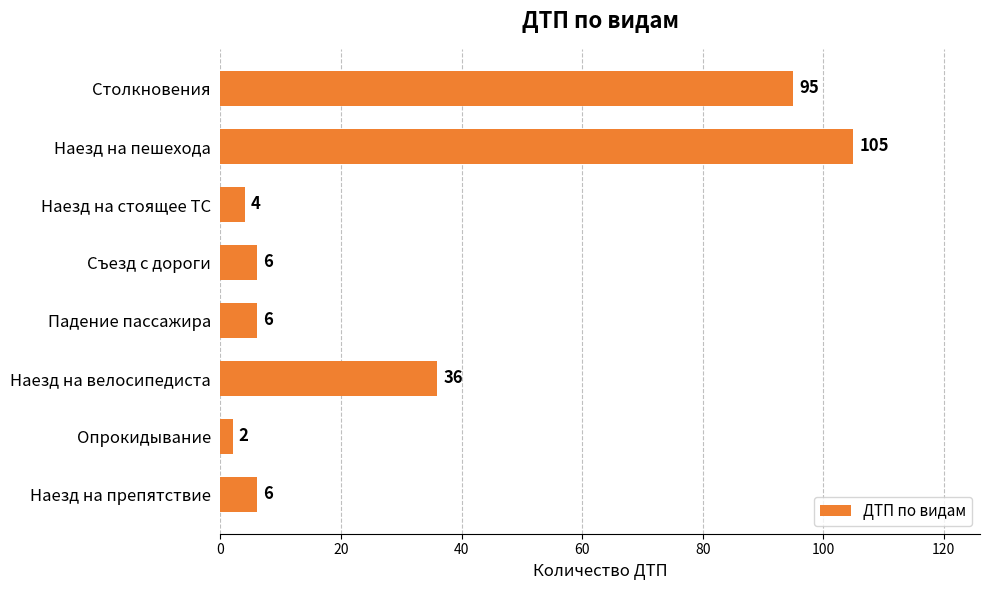

How many values are below 6?

2